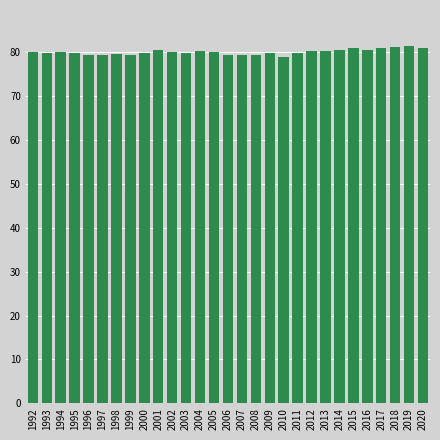

Is it true that the value at 1992 is 80.1?

True